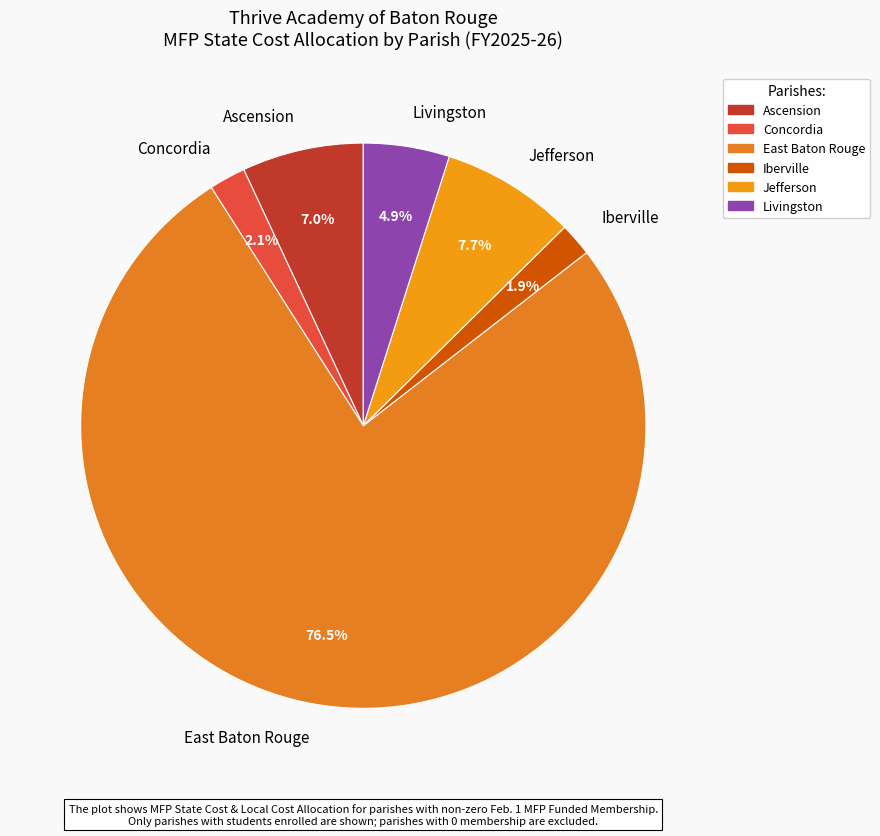

How many segments does this pie chart have?

6